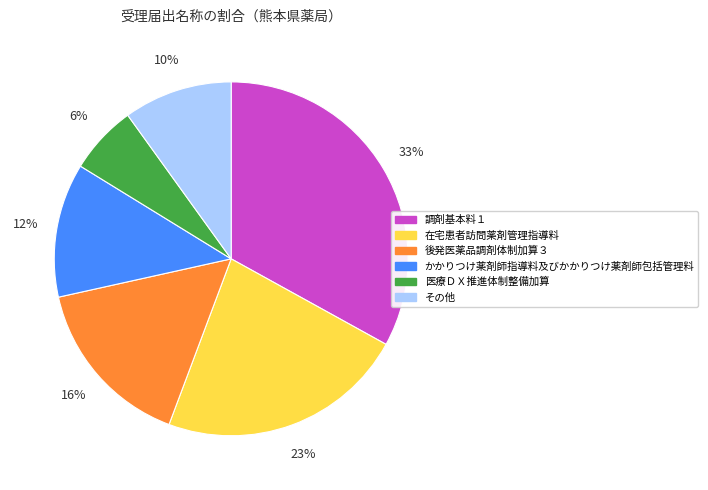

To the nearest percent, what is the difference between the largest and smallest slice percentages?

27%